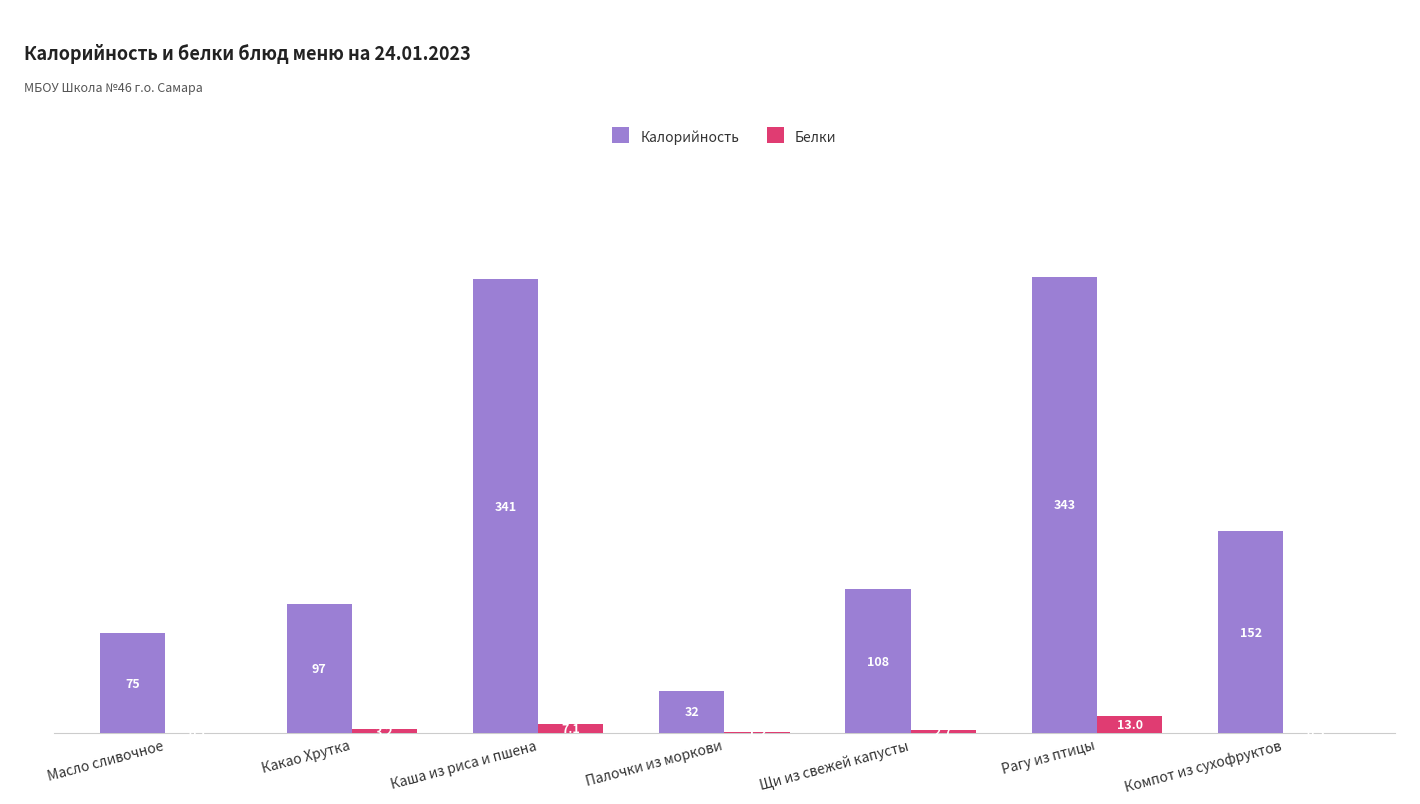

Which series has the widest spread of values?

Калорийность